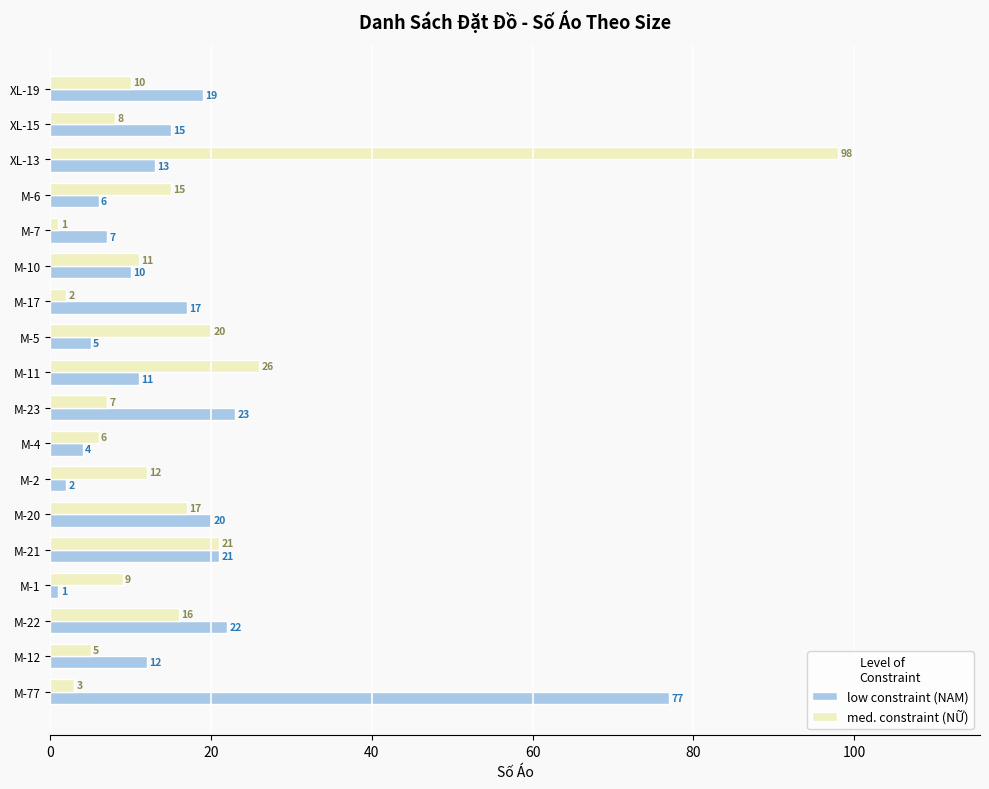

At which category is the sum across all series the highest?

XL-13